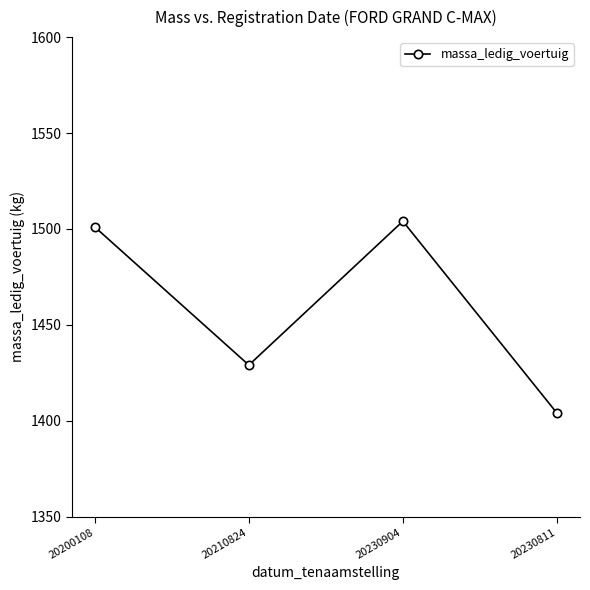

What is the label of the 1st point from the right?

20230811